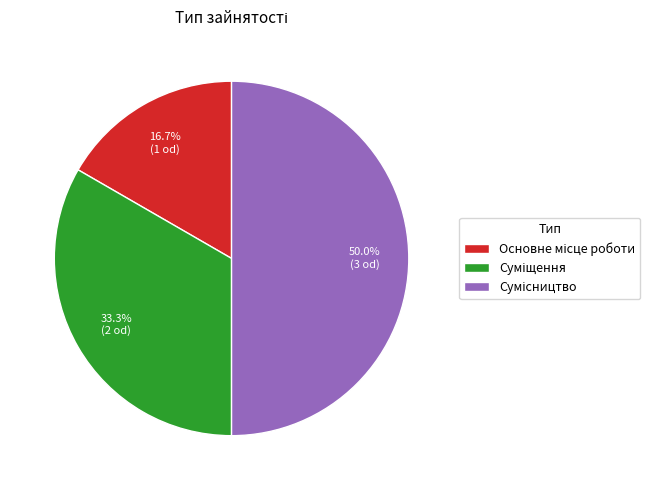

Rank the categories by value from lowest to highest.

Основне місце роботи, Суміщення, Сумісництво